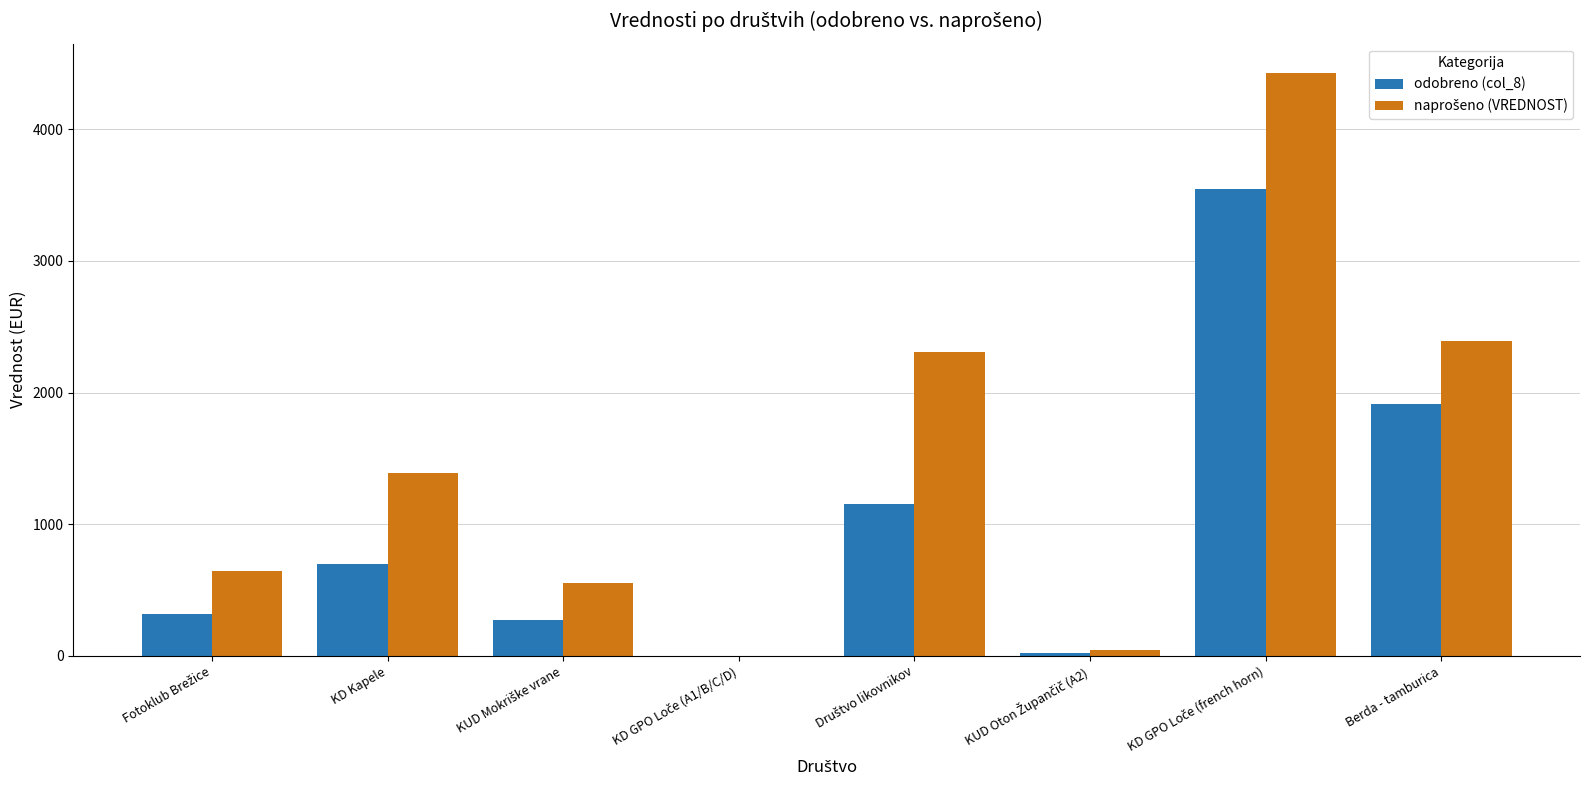

What is the sum of all odobreno (col_8) values?

7926.3